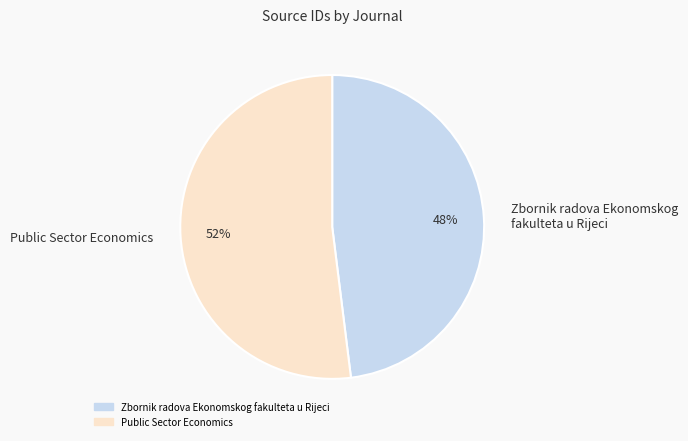

To the nearest percent, what is the difference between the largest and smallest slice percentages?

4%